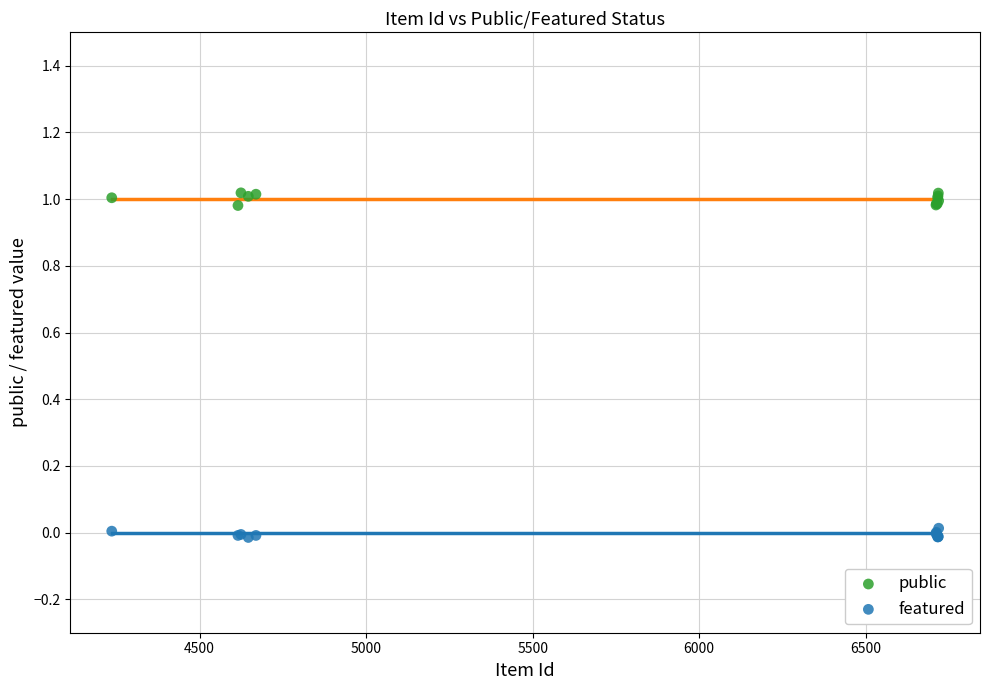

What are all the series names shown in the legend?

public, featured